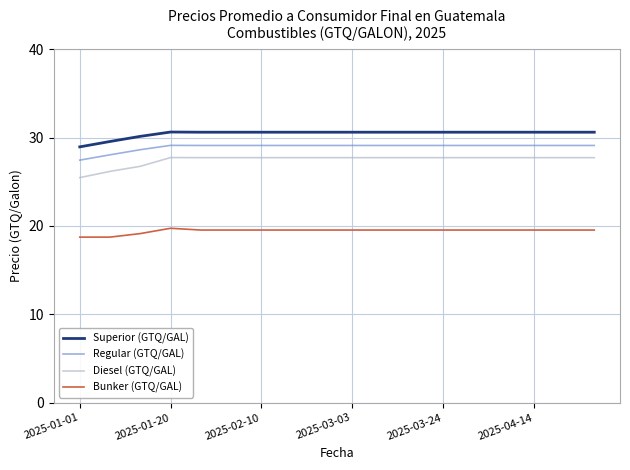

True or false: Regular (GTQ/GAL) and Bunker (GTQ/GAL) intersect in this chart.

False